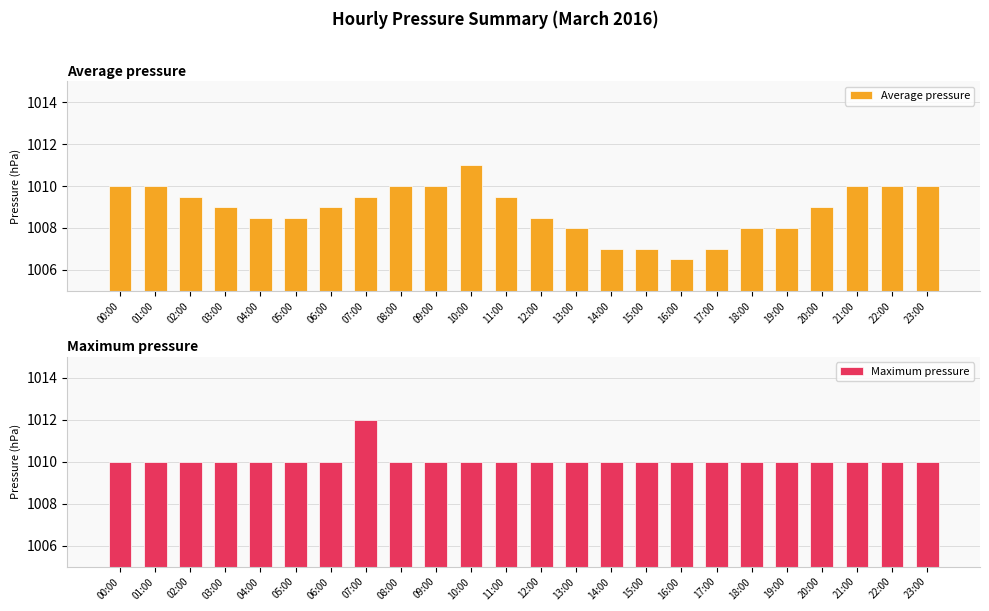

Count the Average pressure values in the range 1008 to 1010.

19